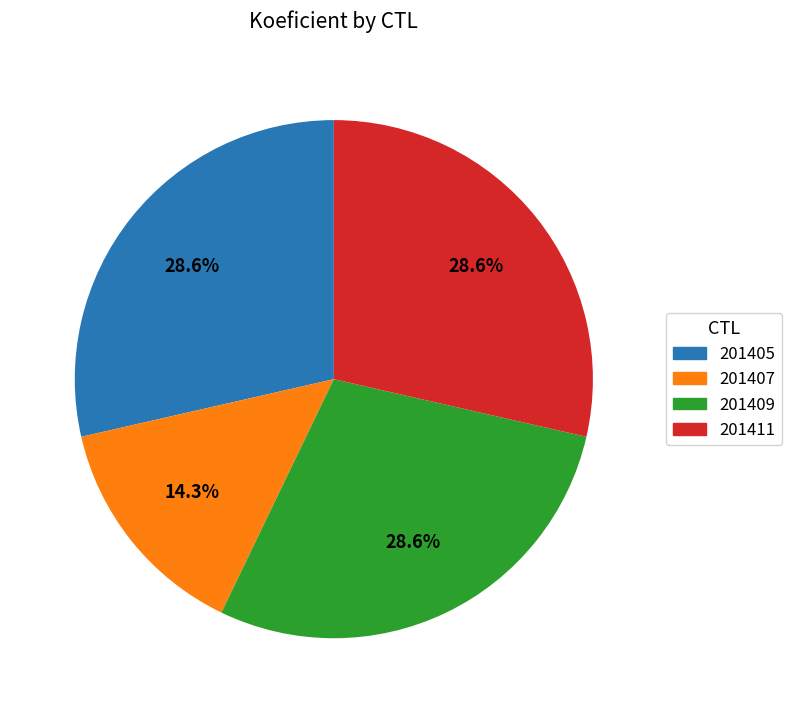

Is there a majority slice in this chart?

No